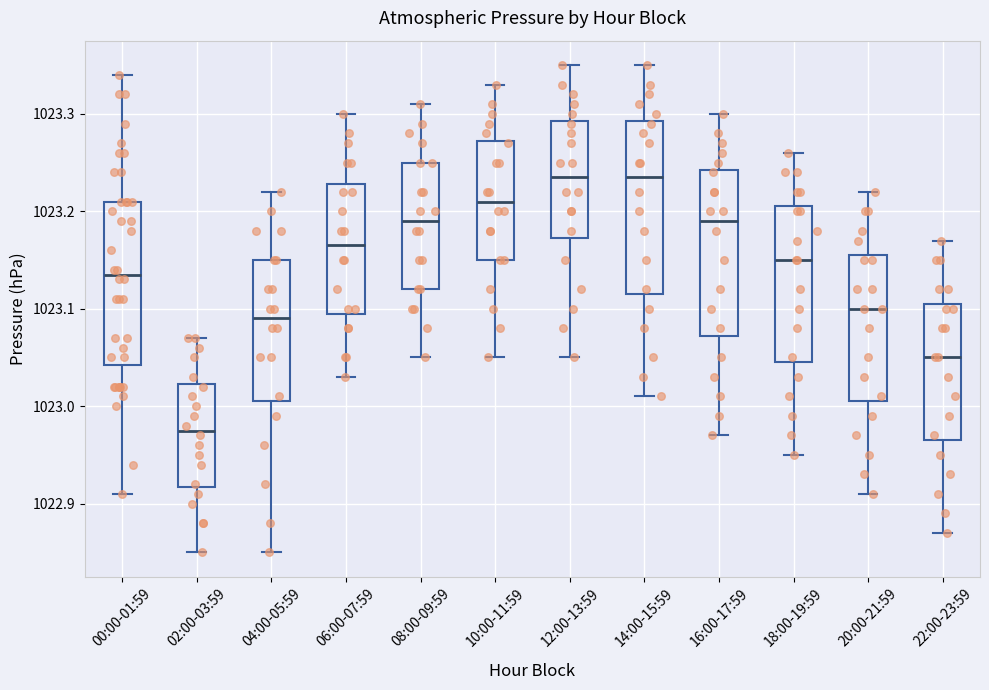

Which box's median line is the lowest?

02:00-03:59